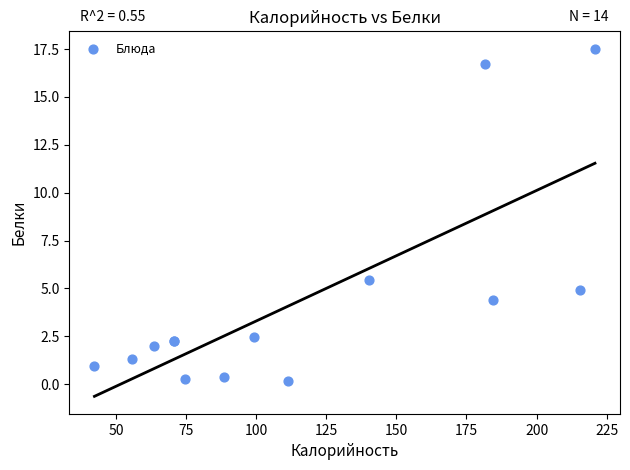

What Y value in the scatter plot is closest to 8?

5.5